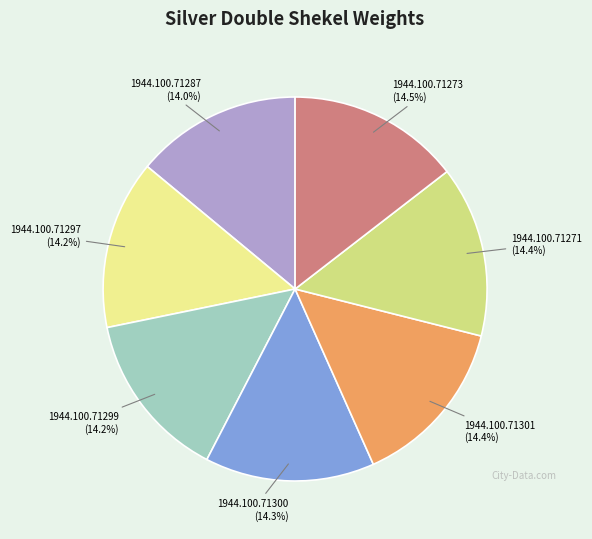

What percentage is NOT represented by 1944.100.71273?

85.5%